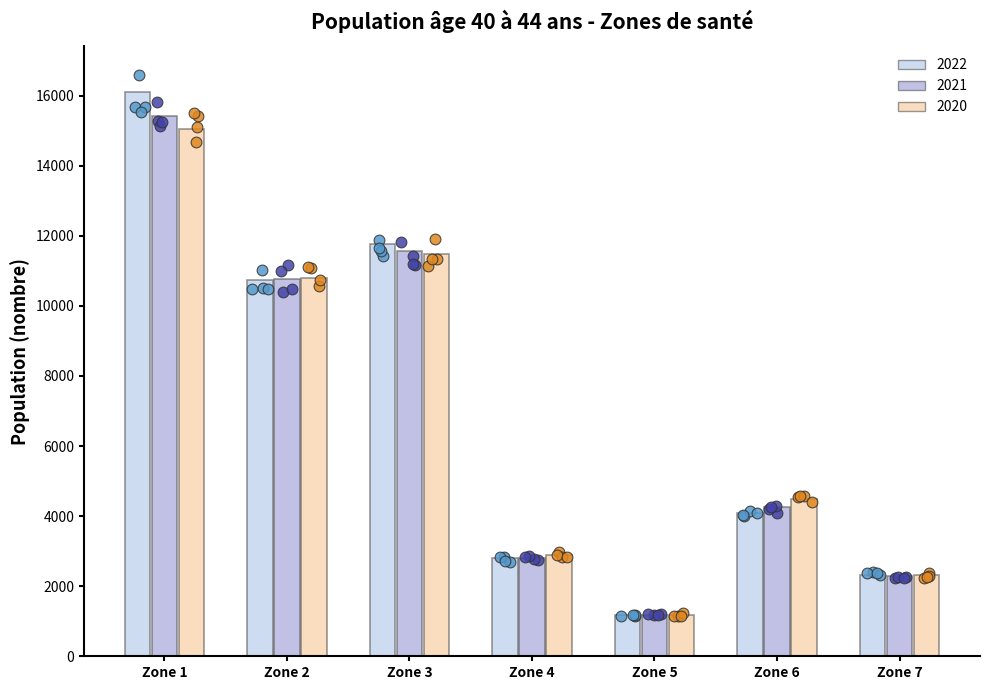

At how many categories does at least one series exceed 13756?

1